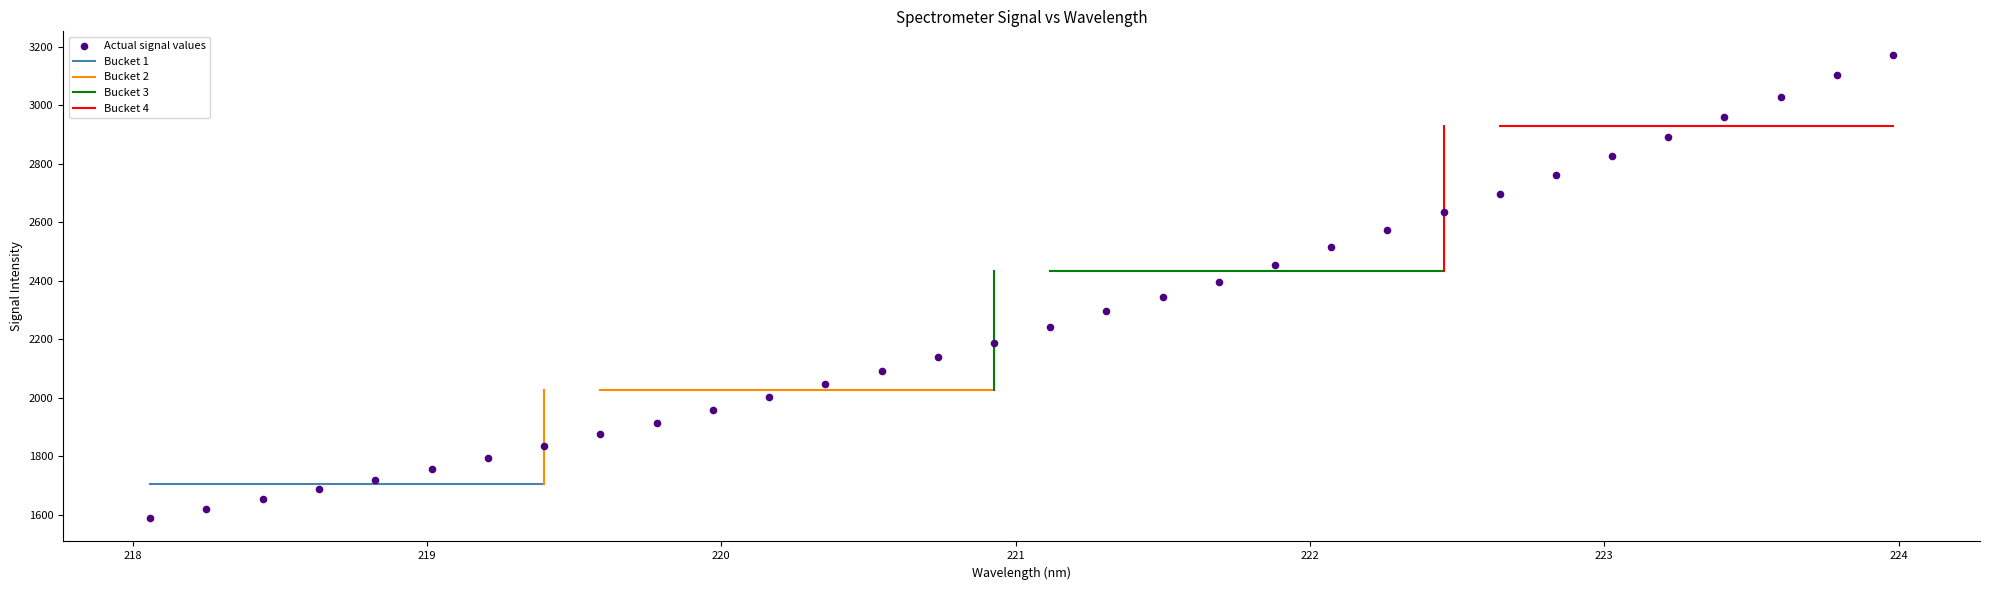

What is the range of X values (max minus min)?

5.9